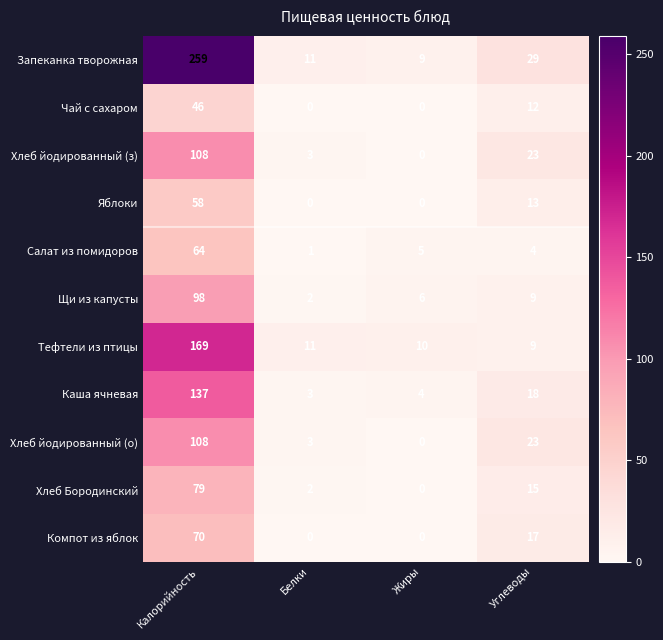

Rank the categories by Тефтели из птицы value from lowest to highest.

Углеводы, Жиры, Белки, Калорийность